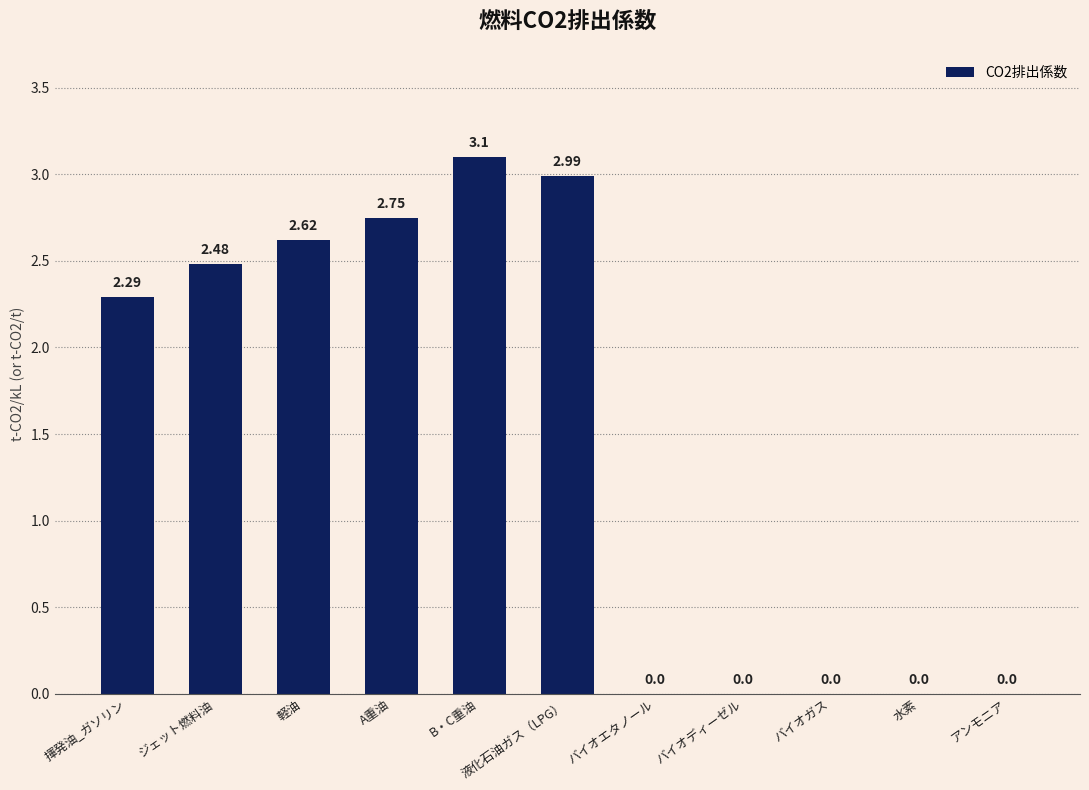

What is the change in value from 軽油 to アンモニア?

-2.6